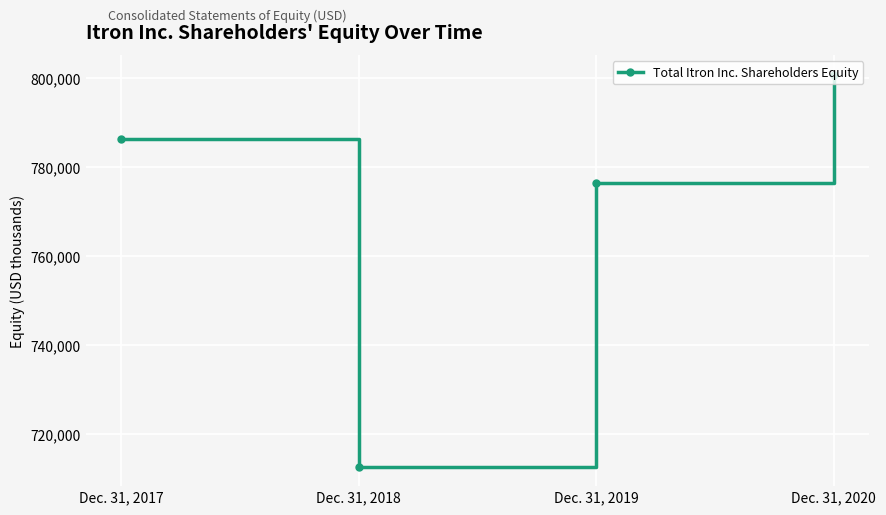

Reading left to right, transcribe all the data shown in this chart.

Dec. 31, 2017=786416	Dec. 31, 2018=712663	Dec. 31, 2019=776538	Dec. 31, 2020=800815